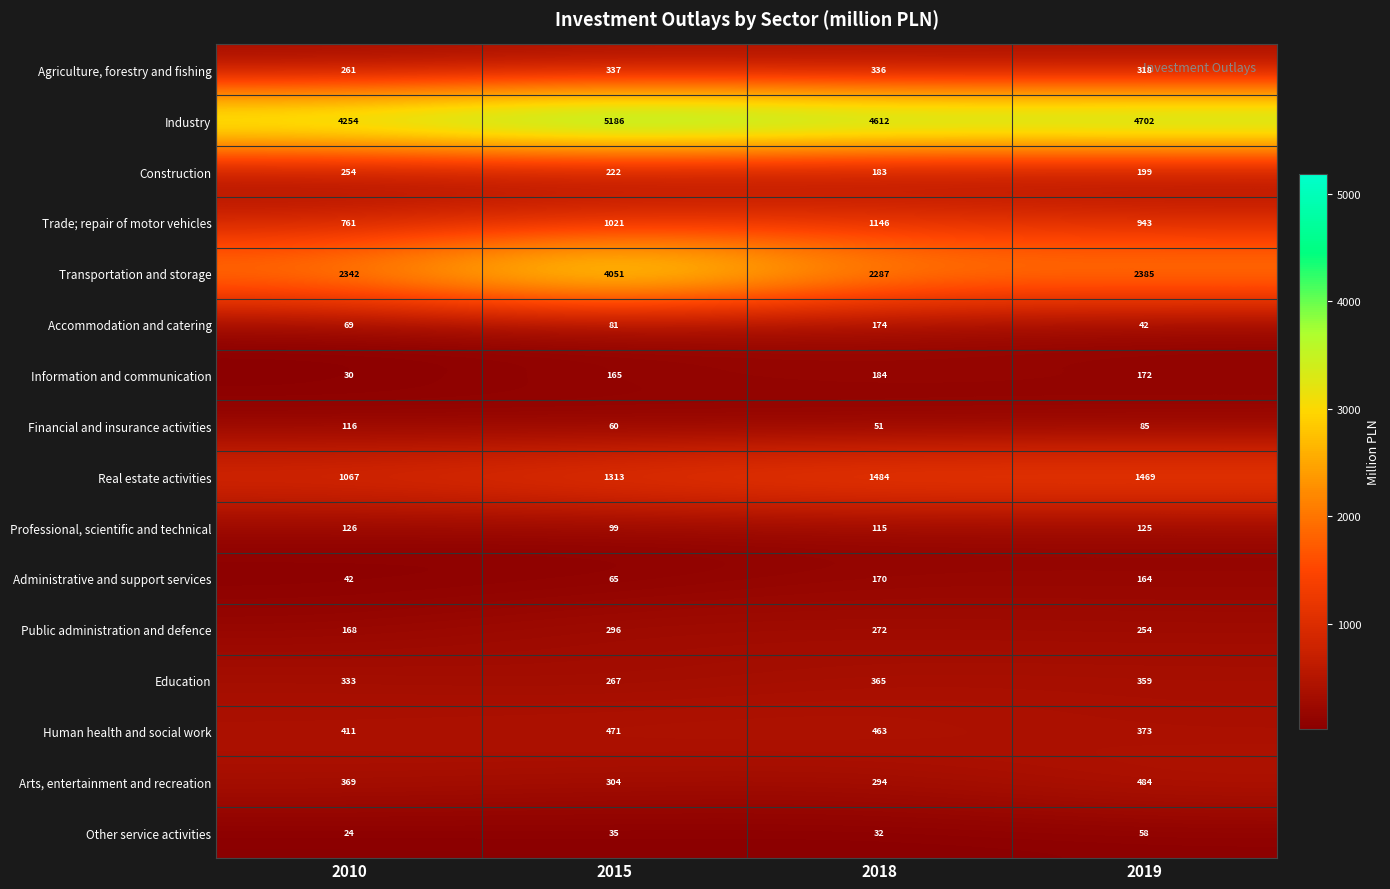

At which label does Professional, scientific and technical reach its peak?

2010